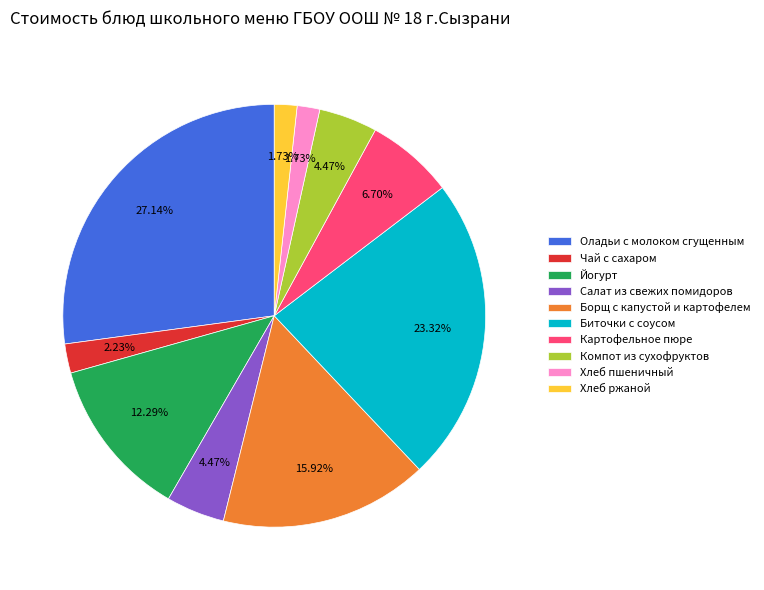

Does any single category account for the majority?

No